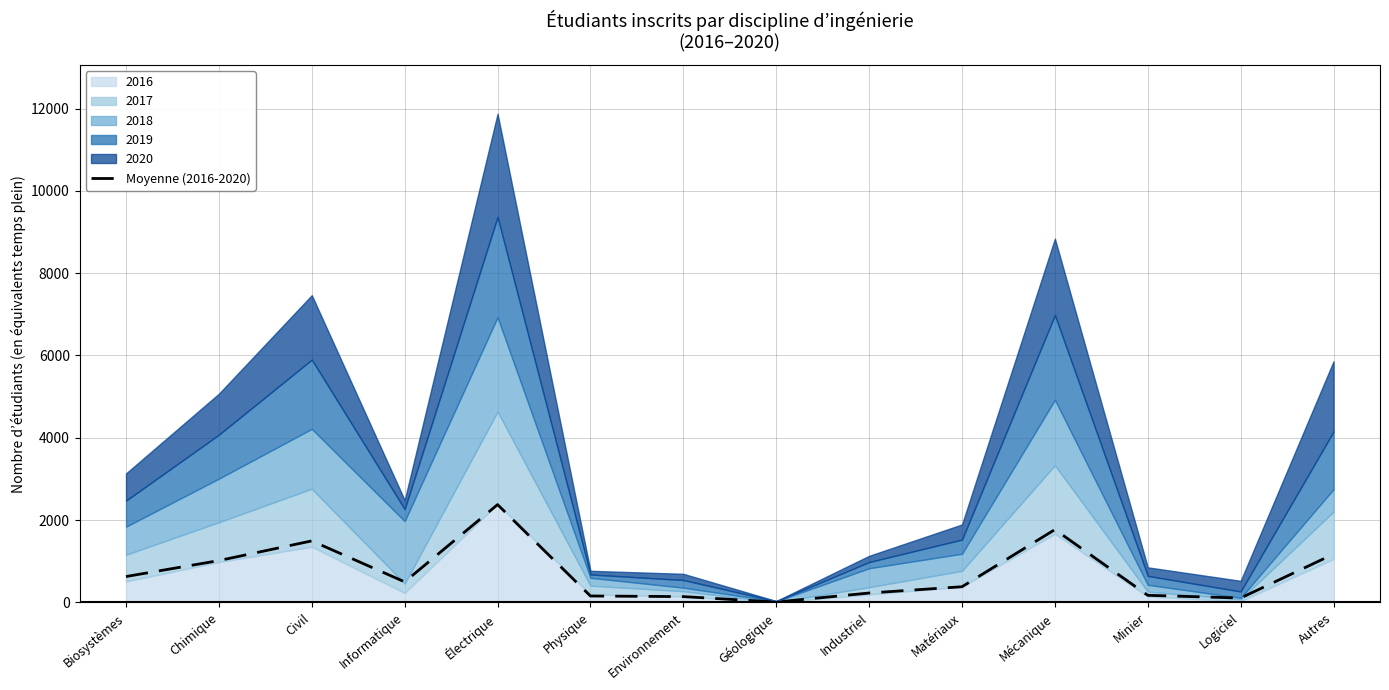

Reading left to right, list all the values displayed in this chart.

626.5	1013.9	1492.8	496.7	2374.4	153.2	138.5	6.1	225.9	378.4	1767.6	169.9	104.4	1171.6